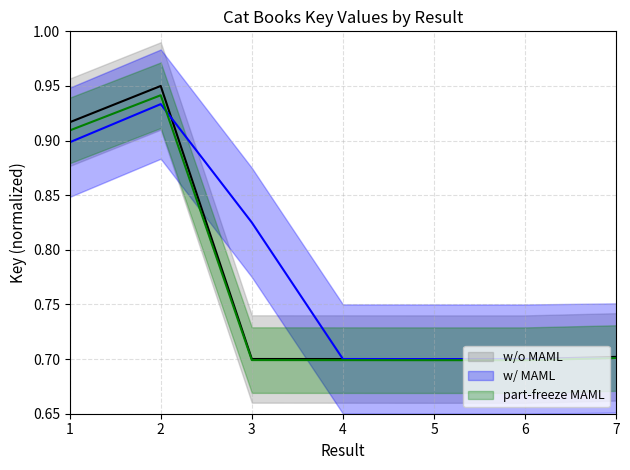

At 5, list the series in order from largest to smallest.

w/ MAML, w/o MAML, part-freeze MAML